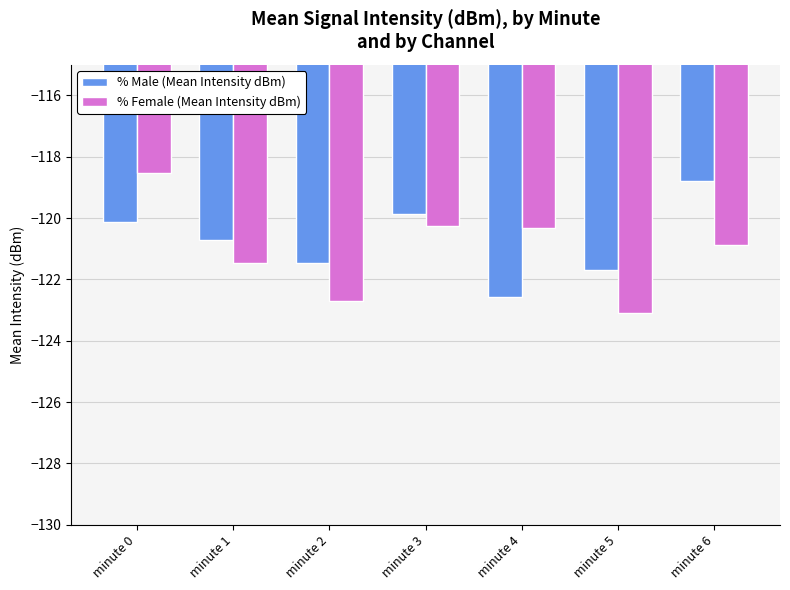

The % Male (Mean Intensity dBm) series shows -119.9 at minute 3. True or false?

True